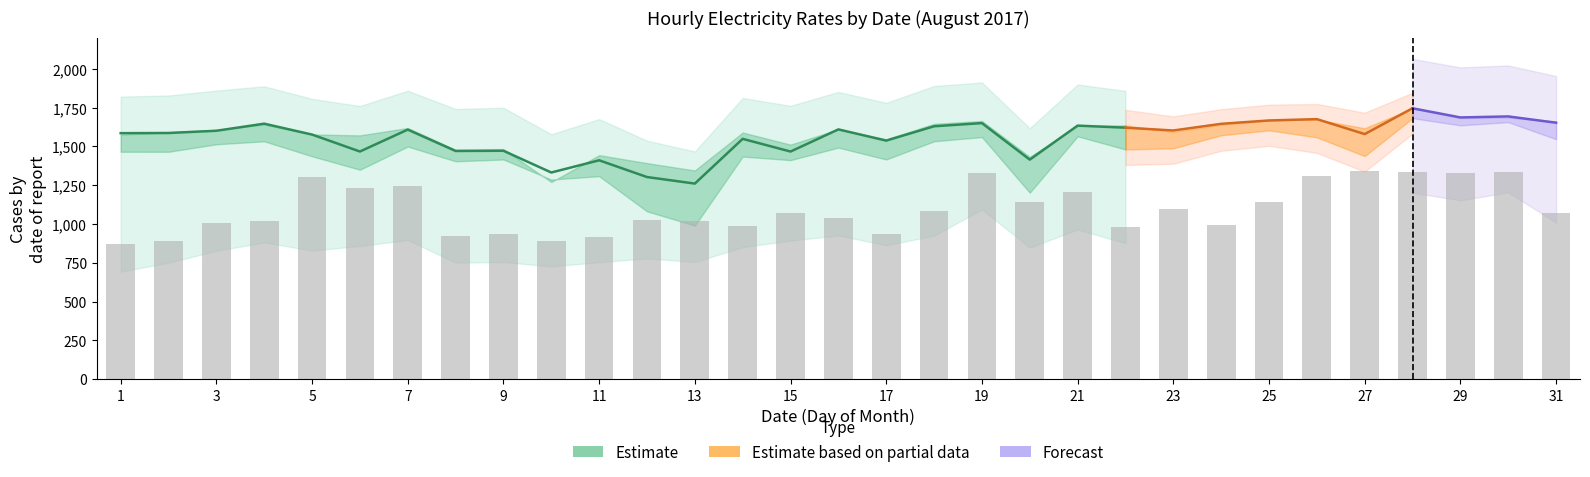

List the labels in order of 9.00-10.00 value, largest first.

28, 30, 29, 26, 25, 31, 19, 4, 24, 21, 18, 22, 16, 7, 23, 3, 2, 1, 27, 5, 14, 17, 9, 8, 6, 15, 20, 11, 10, 12, 13